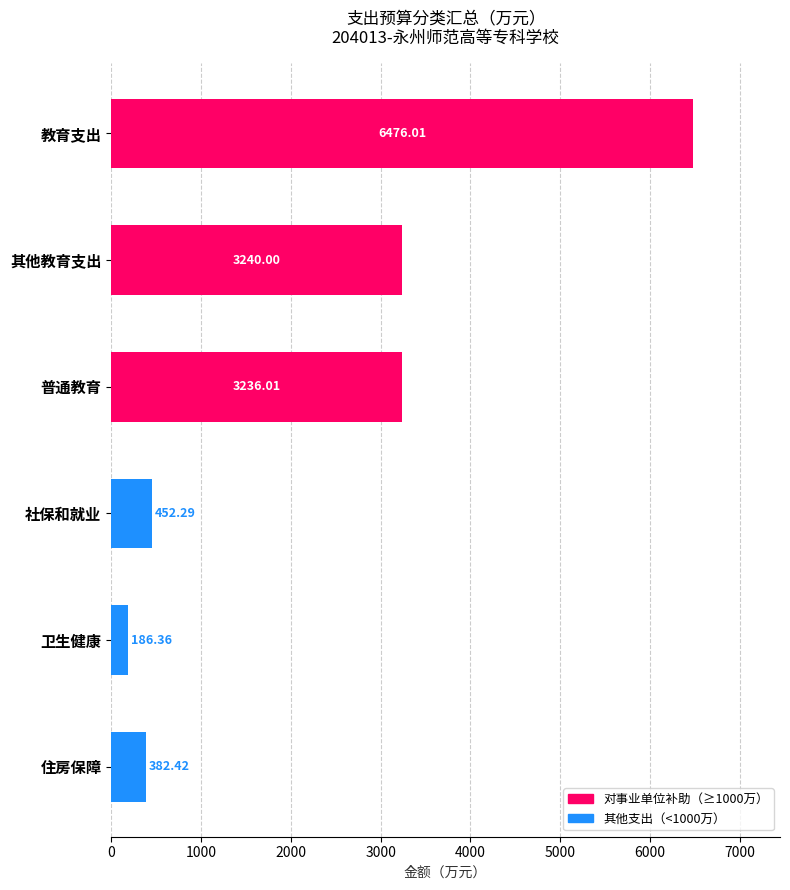

Rank the categories by value from lowest to highest.

卫生健康, 住房保障, 社保和就业, 普通教育, 其他教育支出, 教育支出